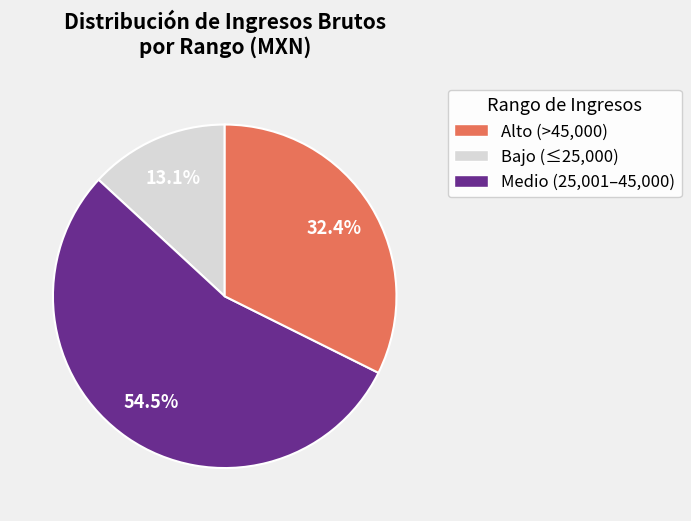

Does any single category account for the majority?

Yes